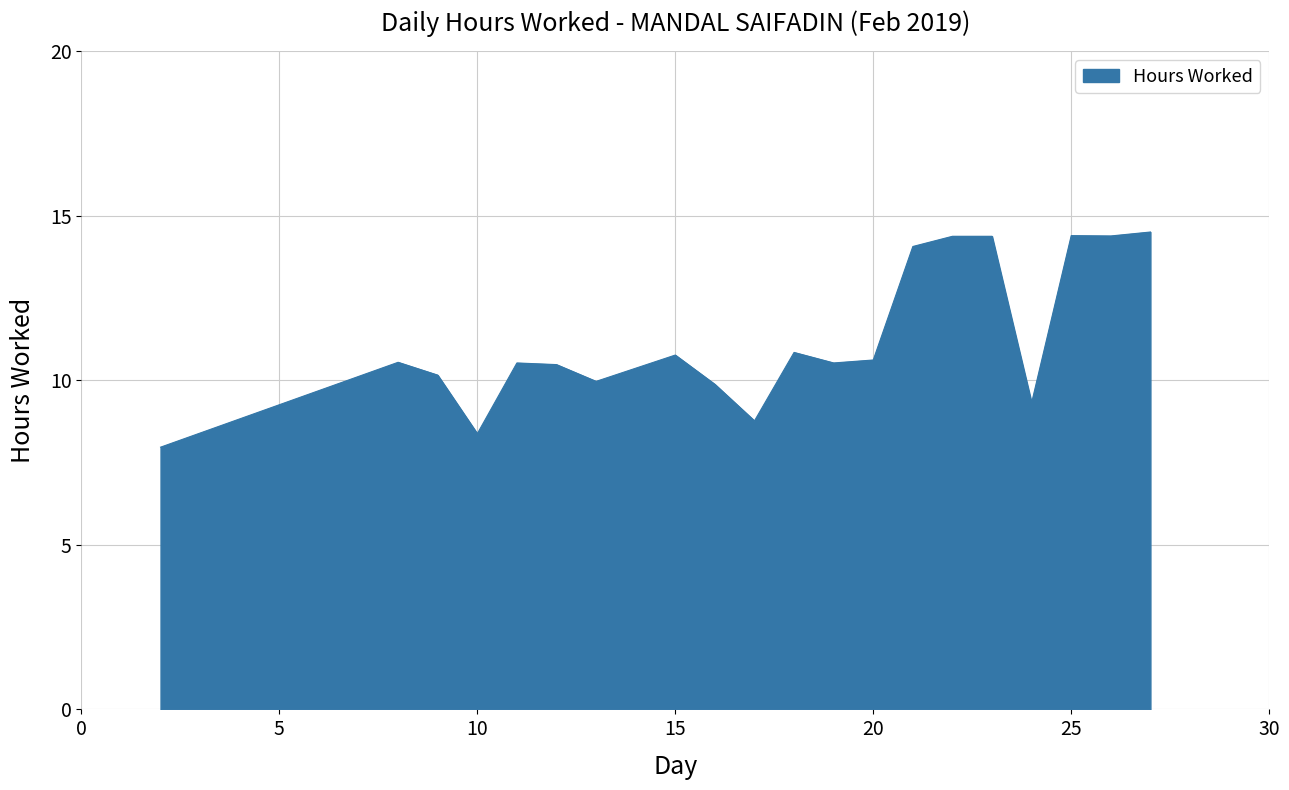

What is the difference between the maximum and minimum values?

6.5